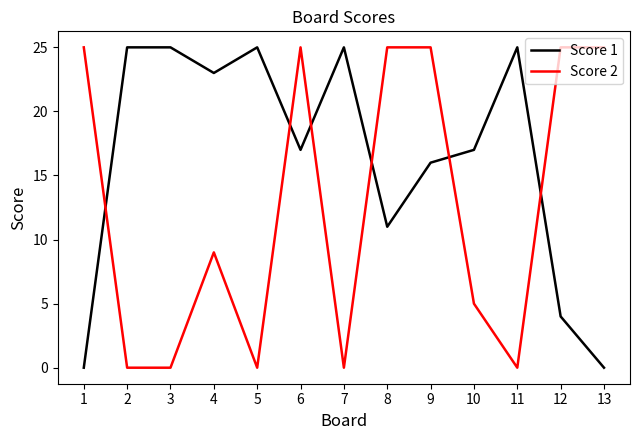

What is the highest value of the Score 2 series?

25